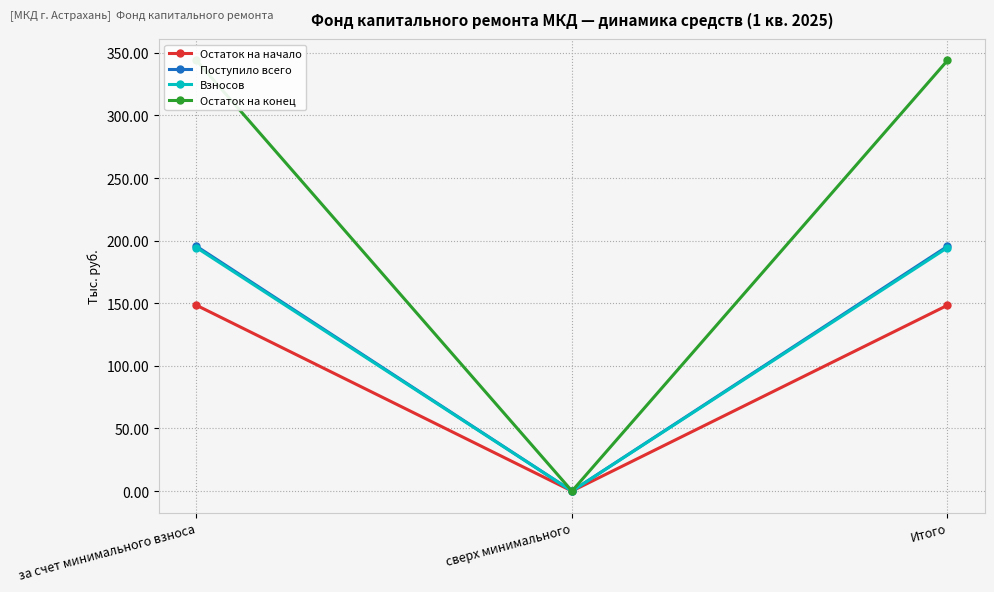

How many data points in Поступило всего are less than 195?

1